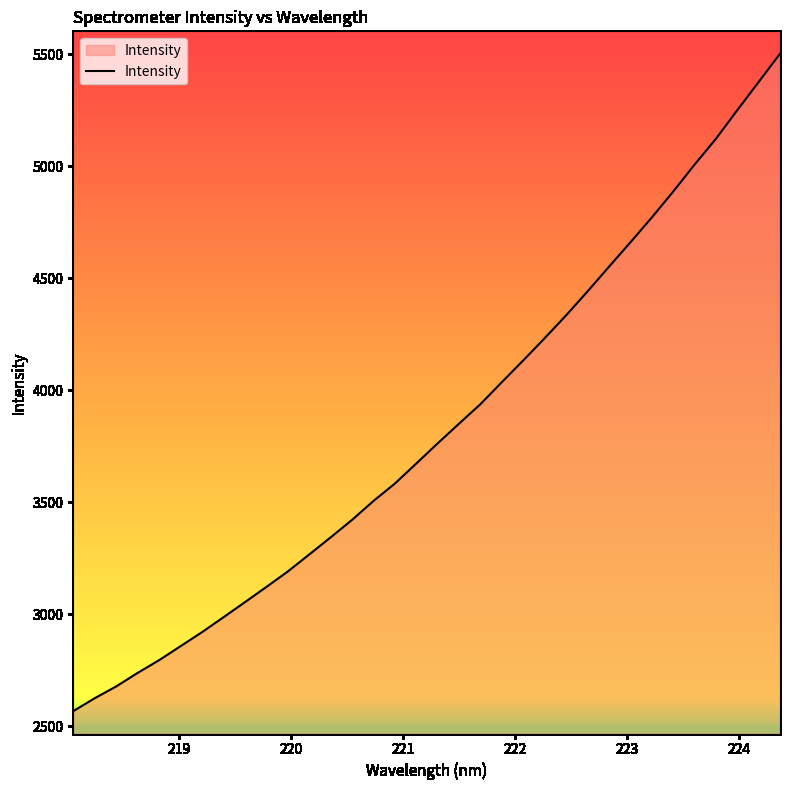

What is the difference between the maximum and minimum values?

2934.0